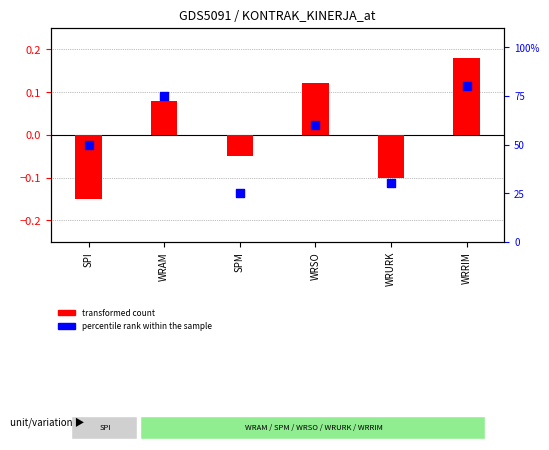

Is the value of transformed count at SPI greater than the value of percentile rank within the sample at WRRIM?

No